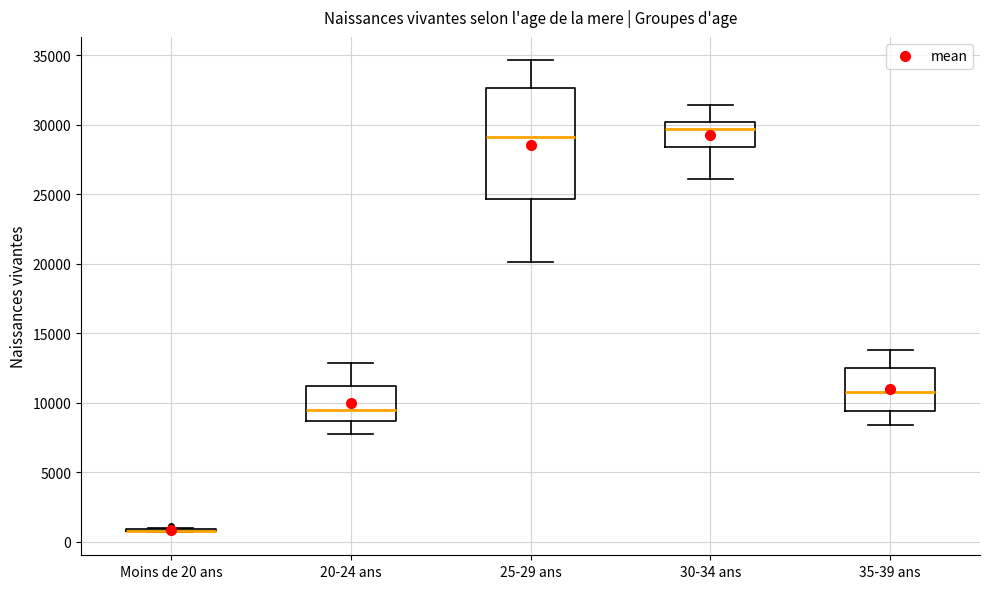

Comparing the boxes themselves (not the whiskers), which one is the tallest?

25-29 ans